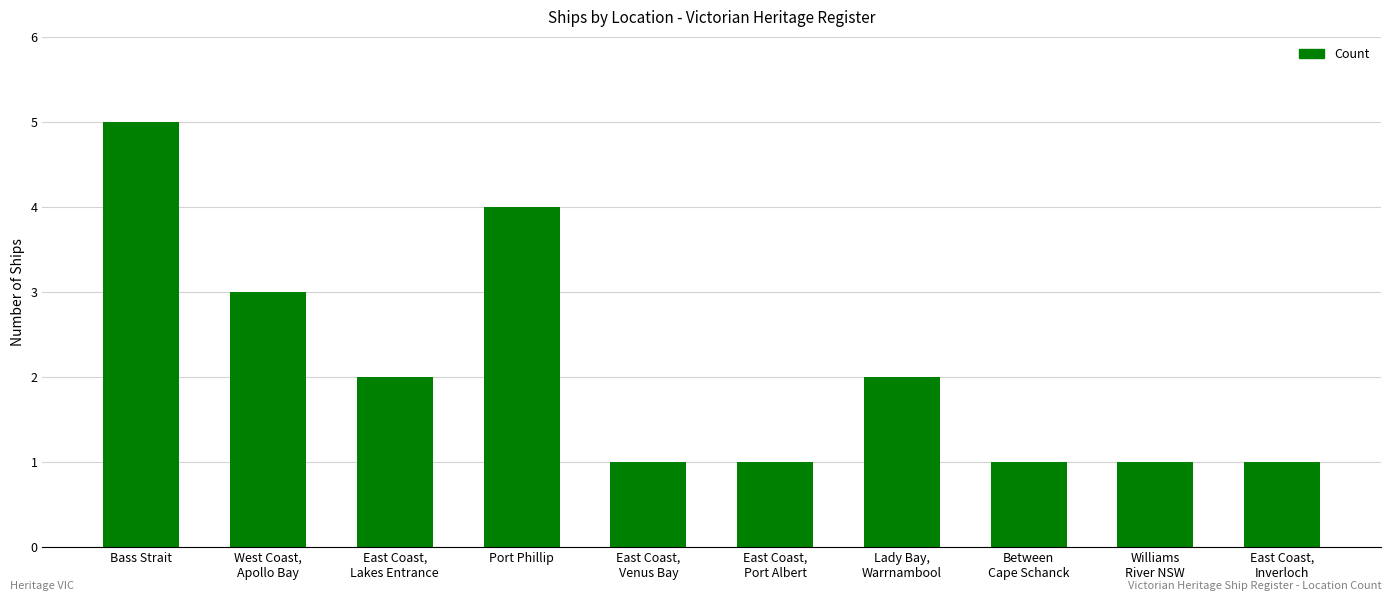

What position from the right is East Coast,
Lakes Entrance?

8